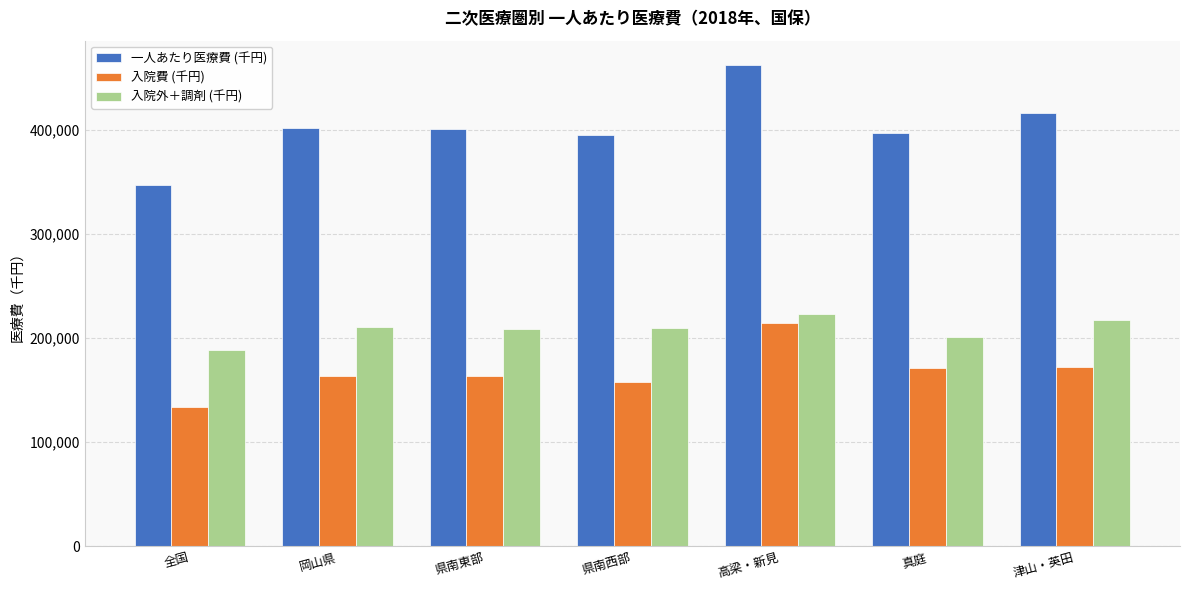

What is the sum of the 入院外＋調剤 (千円) values at 津山・英田 and 県南西部?

427180.4